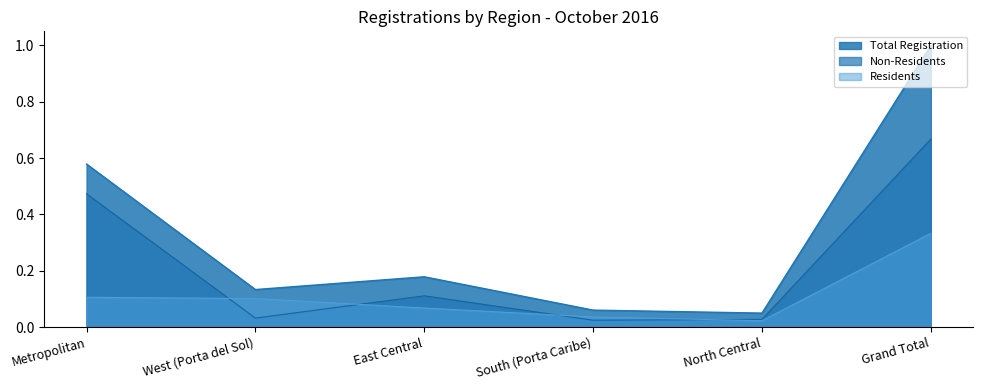

Reading left to right, what are all the values shown in this chart?

Non-Residents: Metropolitan=0.5	West (Porta del Sol)=0.0	East Central=0.1	South (Porta Caribe)=0.0	North Central=0.0	Grand Total=0.7
Residents: Metropolitan=0.1	West (Porta del Sol)=0.1	East Central=0.1	South (Porta Caribe)=0.0	North Central=0.0	Grand Total=0.3
Total Registration: Metropolitan=0.6	West (Porta del Sol)=0.1	East Central=0.2	South (Porta Caribe)=0.1	North Central=0.0	Grand Total=1.0